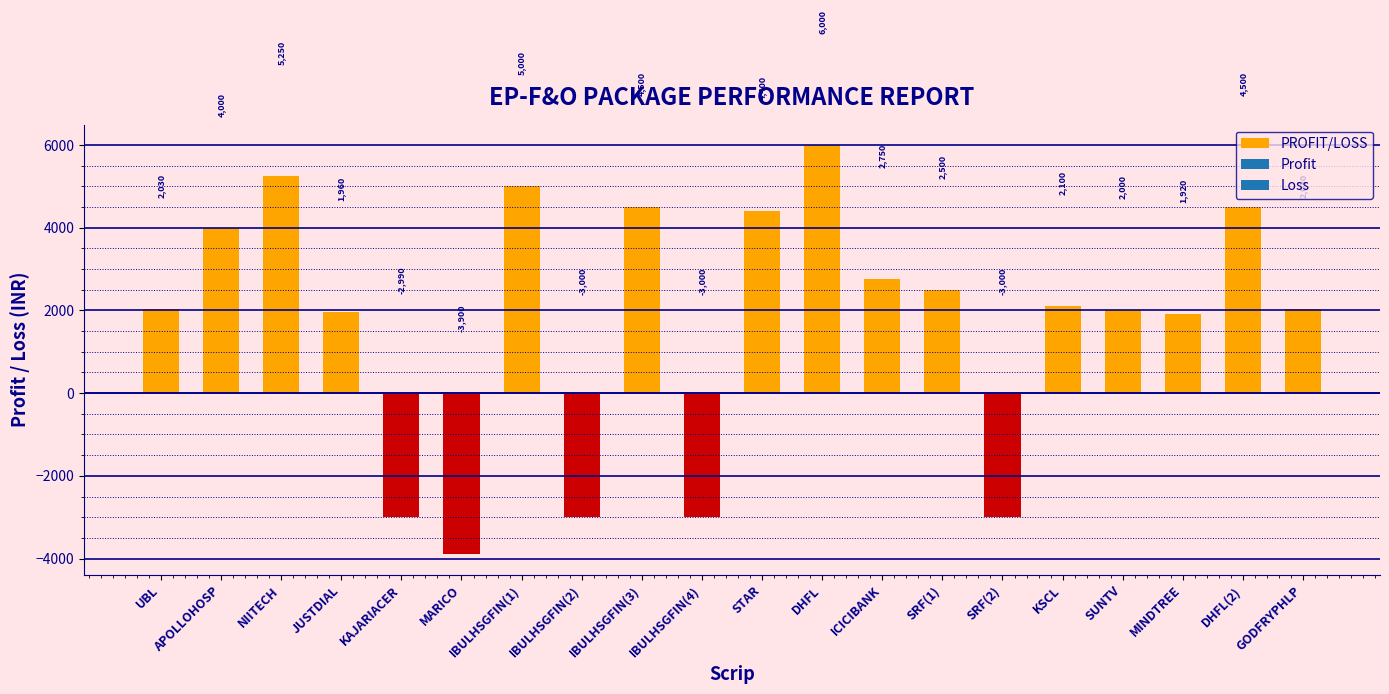

Reading left to right, list all the values displayed in this chart.

2030	4000	5250	1960	-2990	-3900	5000	-3000	4500	-3000	4400	6000	2750	2500	-3000	2100	2000	1920	4500	2030